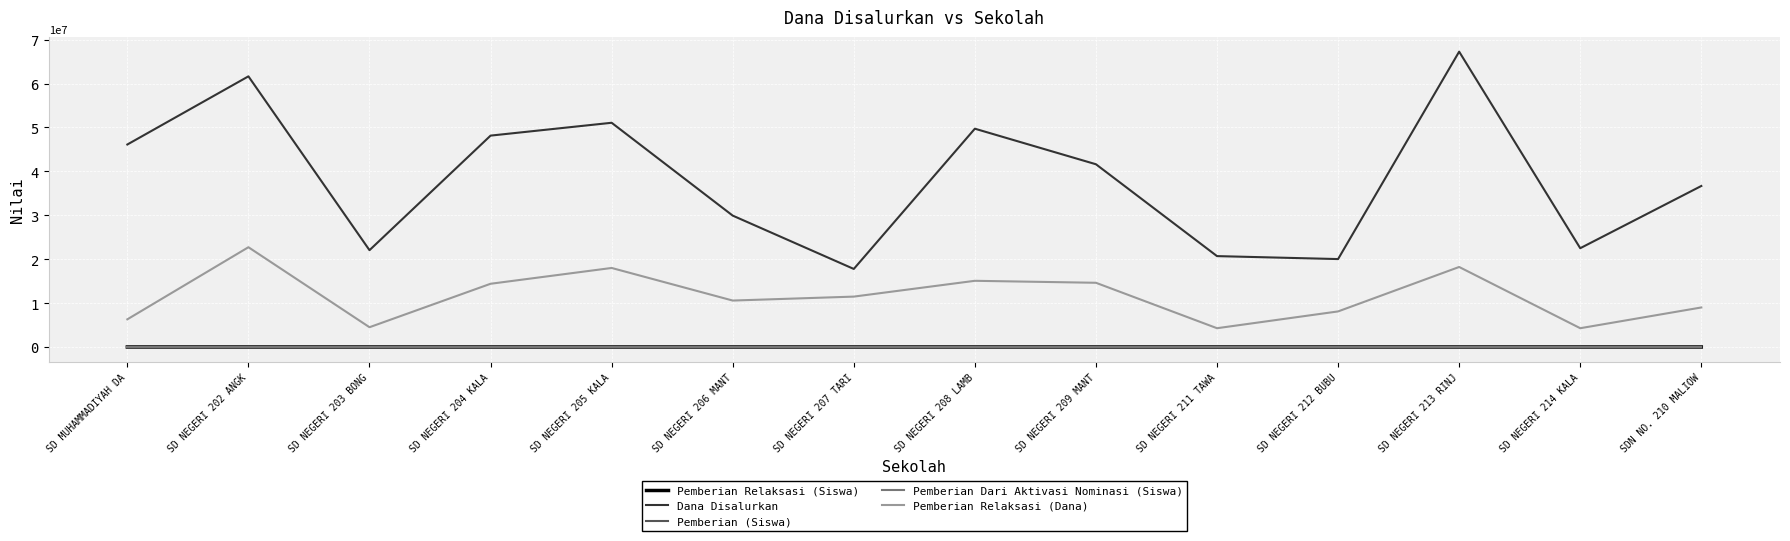

True or false: Dana Disalurkan and Pemberian Dari Aktivasi Nominasi (Siswa) intersect in this chart.

False